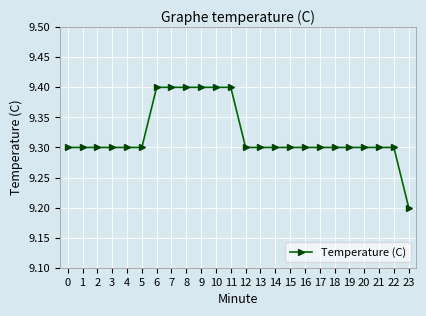

Count the values in the range 9 to 10.

24